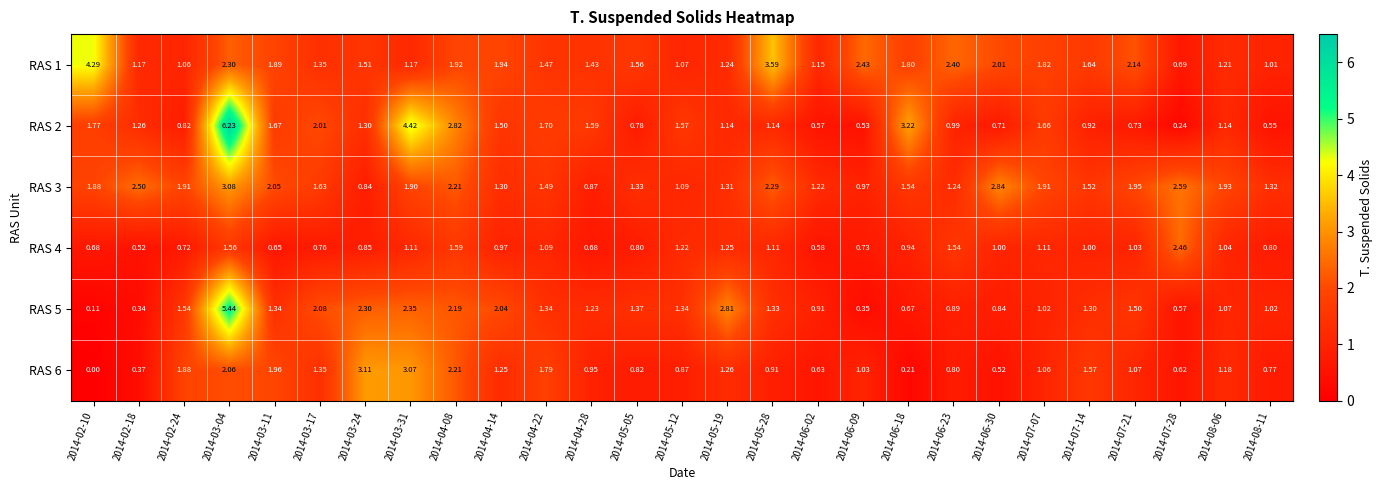

Is the value of RAS 1 at 2014-03-11 greater than the value of RAS 3 at 2014-07-14?

Yes